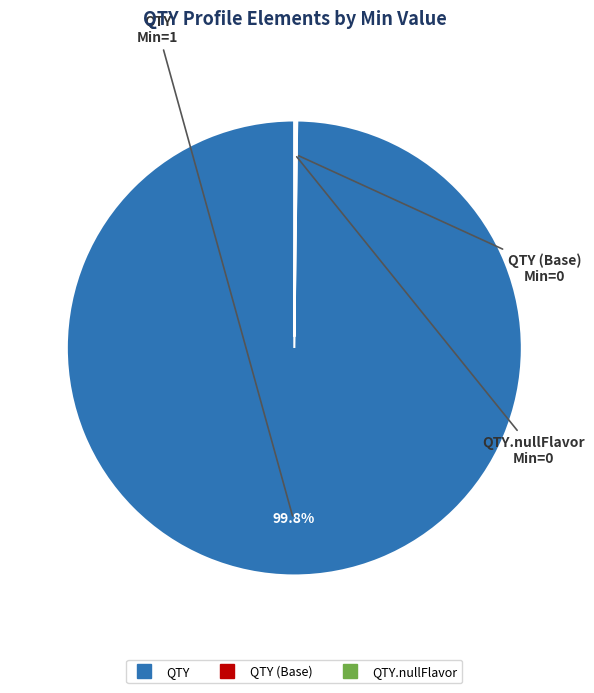

Does any single category account for the majority?

Yes